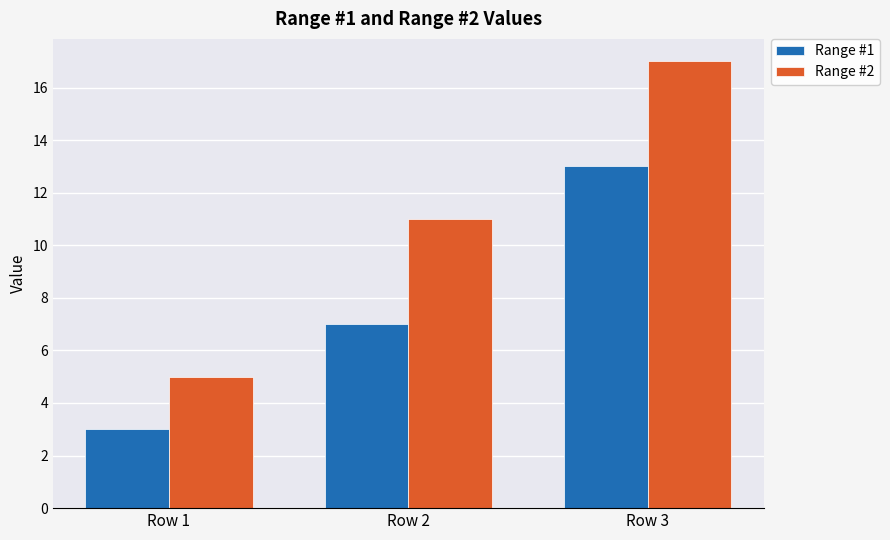

Are the bars grouped side by side (vs. stacked)?

Yes